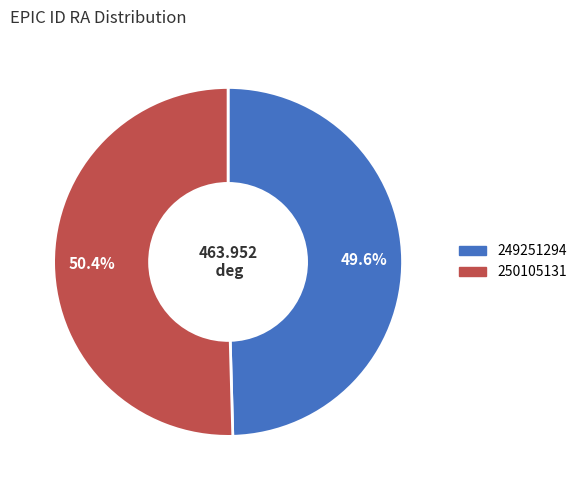

How many slices are in this pie chart?

2